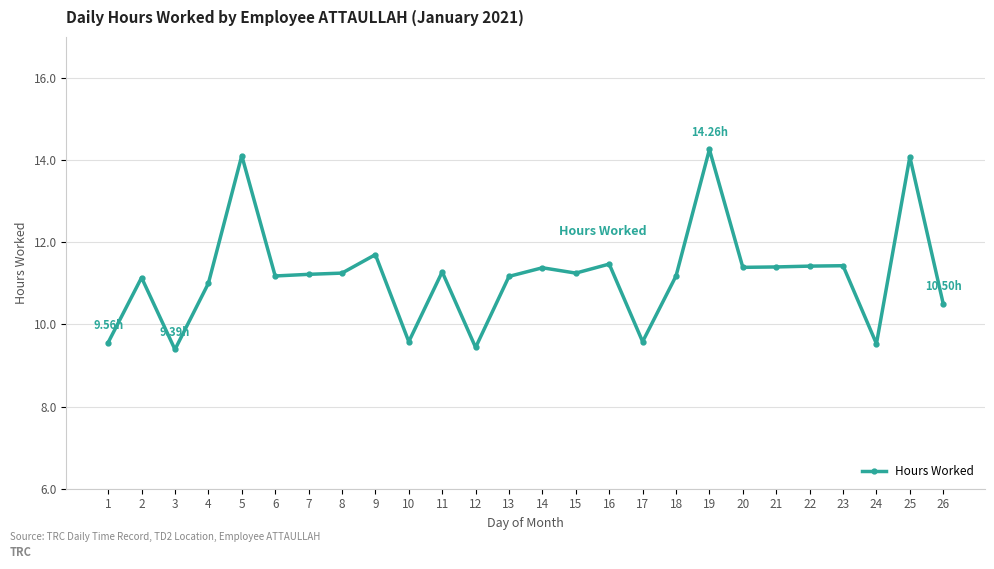

Between 10 and 20, which is larger?

20